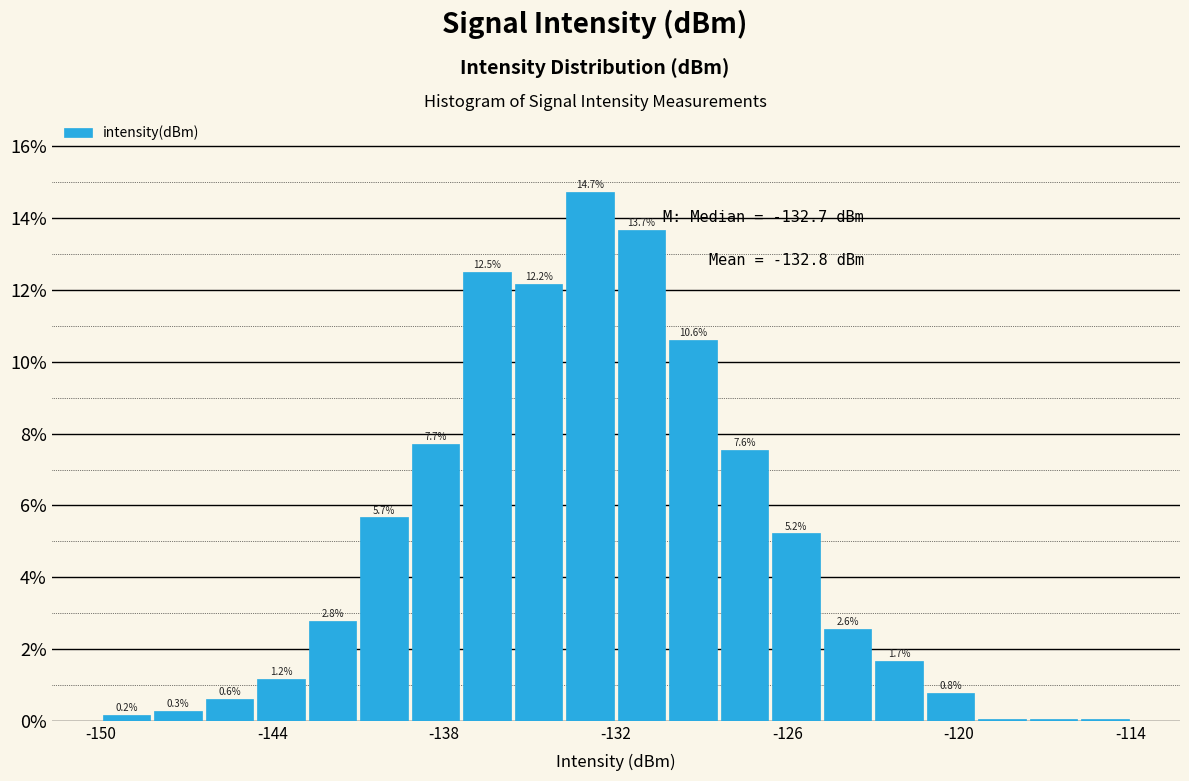

Around what value on the x-axis is the tallest bar? Give the approximate position of its centre, as read against the axis.

-133